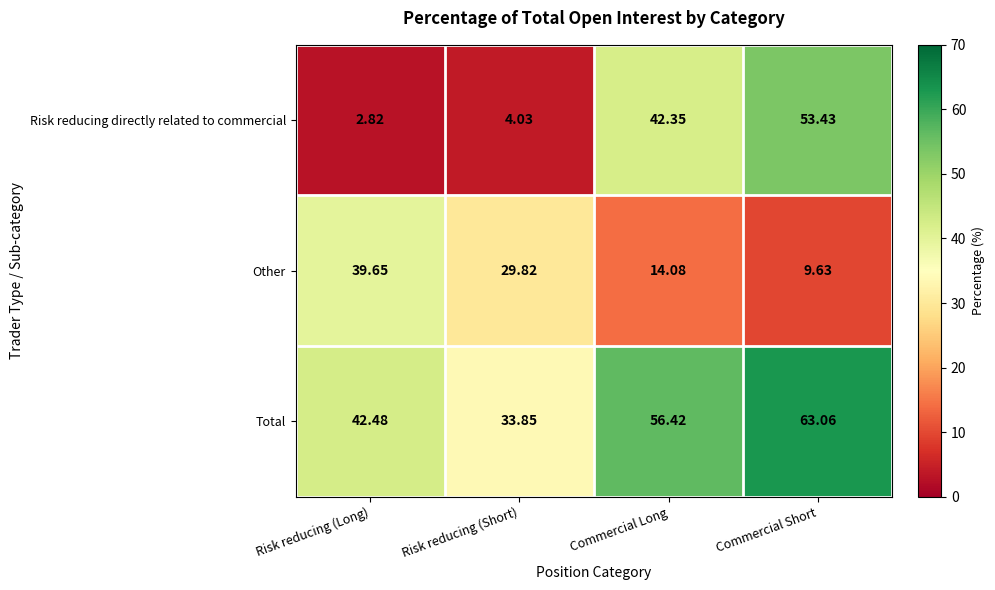

Is the value of Risk reducing directly related to commercial at Commercial Long greater than the value of Other at Risk reducing (Short)?

Yes